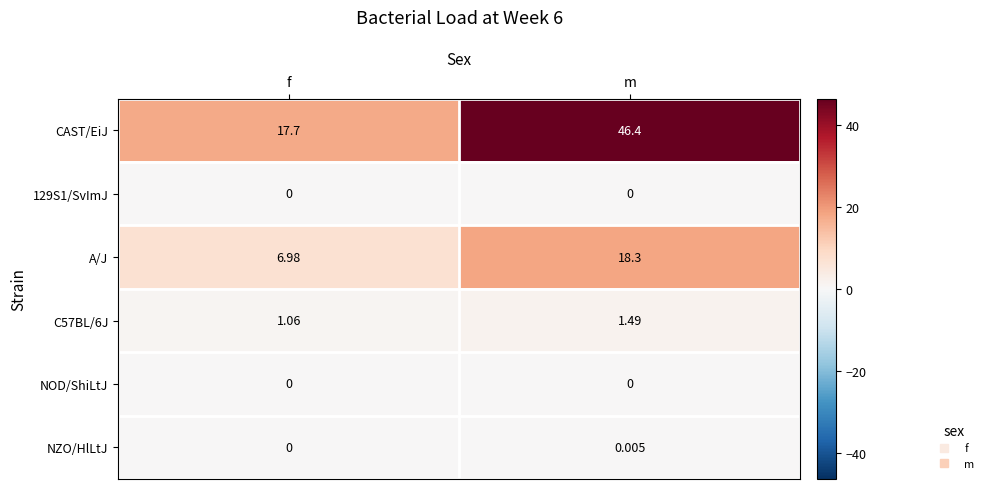

What is the greatest value displayed?

46.4